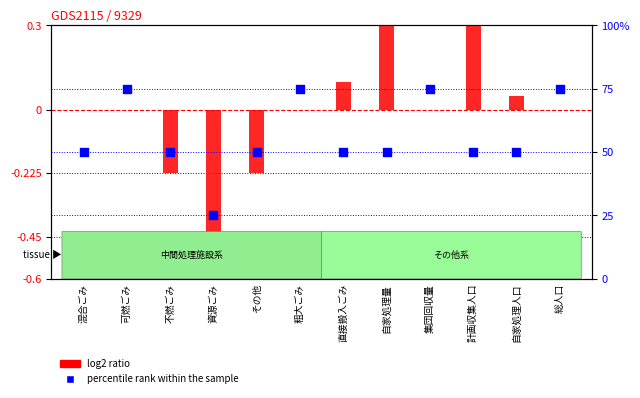

What are all the series names shown in the legend?

log2 ratio, percentile rank within the sample